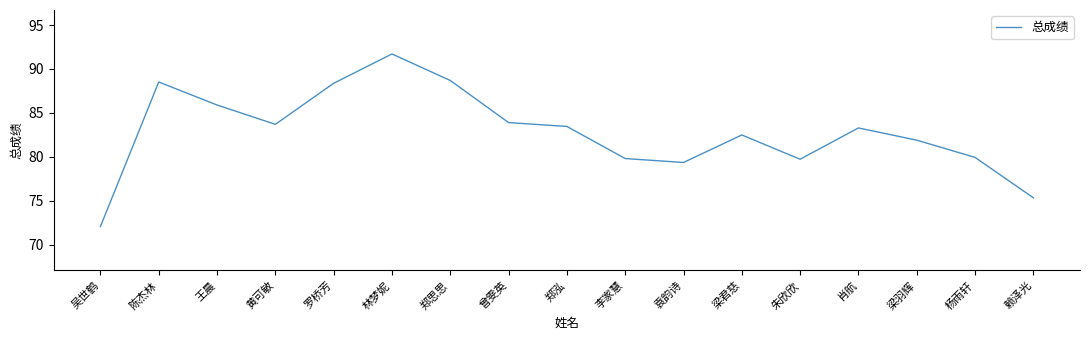

What is the sum of the values at 罗桥芳 and 郑思思?

177.1